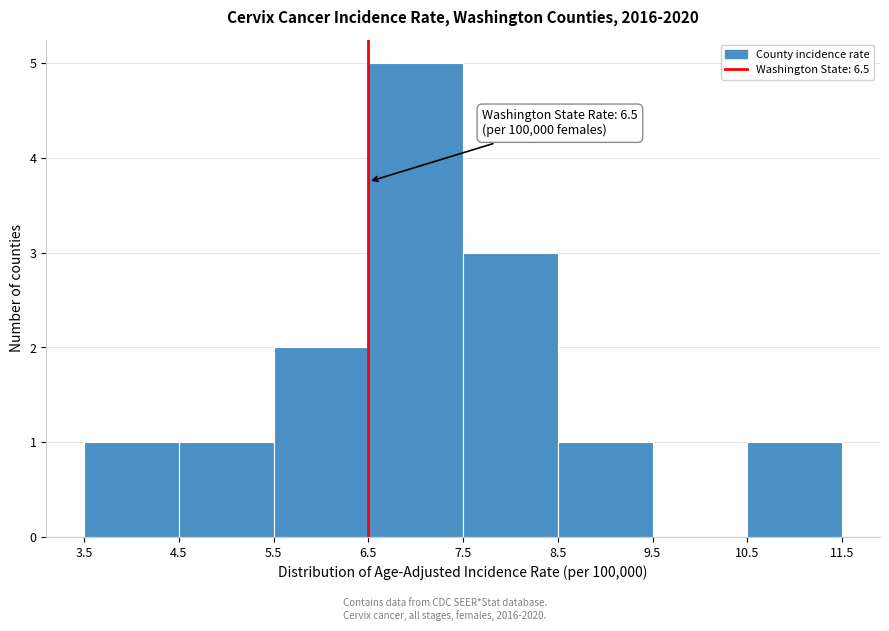

Which range on the x-axis has the tallest bar?

6.5 to 7.5